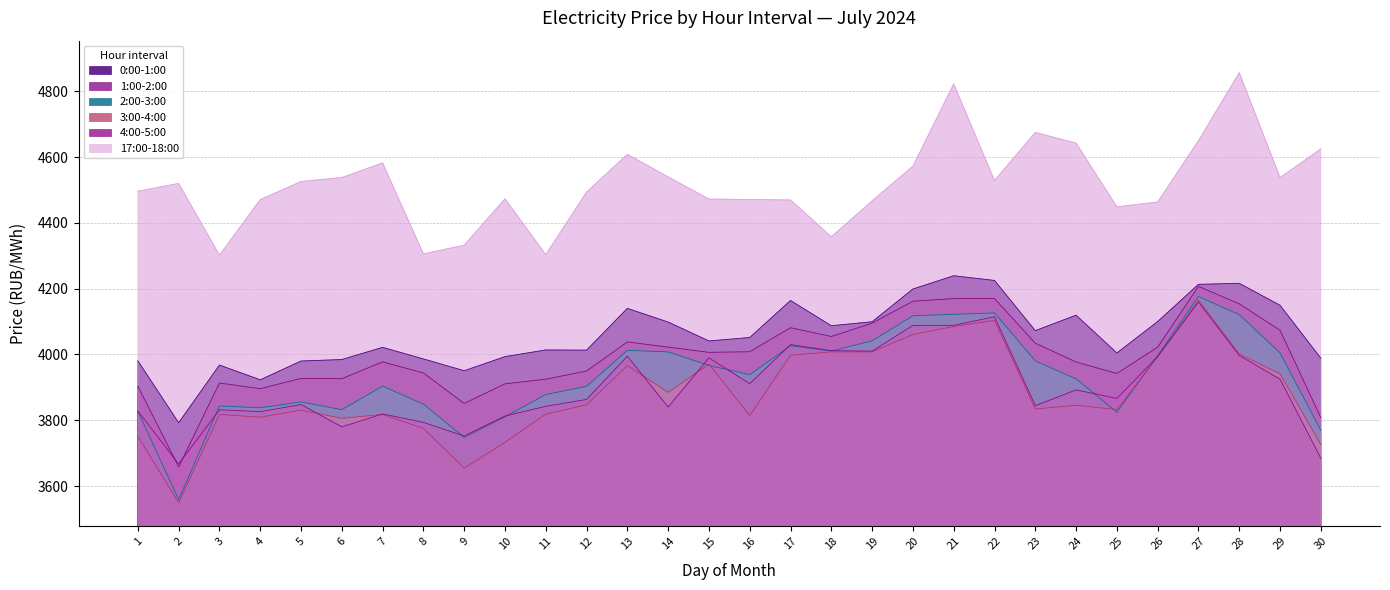

Reading left to right, transcribe all the data shown in this chart.

0:00-1:00: 1=3980.7	2=3792.4	3=3967.8	4=3923.0	5=3980.1	6=3984.5	7=4021.6	8=3986.4	9=3950.5	10=3993.4	11=4013.7	12=4013.1	13=4140.1	14=4098.5	15=4041.0	16=4051.6	17=4164.0	18=4087.3	19=4099.4	20=4199.0	21=4239.2	22=4225.0	23=4072.4	24=4119.4	25=4004.5	26=4100.1	27=4213.2	28=4216.3	29=4149.5	30=3988.6
1:00-2:00: 1=3903.8	2=3658.3	3=3913.1	4=3896.0	5=3927.2	6=3926.5	7=3977.5	8=3943.7	9=3851.2	10=3910.7	11=3924.8	12=3949.6	13=4038.1	14=4022.2	15=4006.4	16=4008.3	17=4081.3	18=4054.6	19=4095.2	20=4161.9	21=4169.9	22=4169.9	23=4034.2	24=3976.9	25=3942.2	26=4022.4	27=4206.9	28=4153.8	29=4073.6	30=3807.7
2:00-3:00: 1=3827.2	2=3558.8	3=3843.4	4=3837.9	5=3855.7	6=3832.2	7=3903.7	8=3848.8	9=3747.8	10=3810.7	11=3878.1	12=3903.1	13=4012.5	14=4007.7	15=3966.5	16=3938.6	17=4026.7	18=4010.4	19=4041.5	20=4117.5	21=4122.2	22=4126.2	23=3980.6	24=3925.6	25=3824.3	26=3996.6	27=4176.1	28=4121.0	29=4004.9	30=3768.9
3:00-4:00: 1=3751.8	2=3548.7	3=3817.5	4=3809.3	5=3830.7	6=3805.9	7=3817.7	8=3775.1	9=3654.4	10=3732.8	11=3818.7	12=3847.0	13=3966.2	14=3884.8	15=3970.7	16=3814.2	17=3997.6	18=4007.8	19=4007.8	20=4060.8	21=4085.0	22=4103.5	23=3834.2	24=3845.4	25=3832.4	26=3992.9	27=4165.2	28=4001.4	29=3941.3	30=3726.3
4:00-5:00: 1=3828.2	2=3667.2	3=3831.9	4=3826.2	5=3847.8	6=3780.0	7=3819.2	8=3793.6	9=3752.1	10=3812.8	11=3842.4	12=3863.2	13=3994.8	14=3840.1	15=3989.6	16=3911.2	17=4029.8	18=4011.6	19=4010.2	20=4088.3	21=4088.5	22=4114.6	23=3844.3	24=3892.3	25=3866.3	26=3993.8	27=4159.5	28=3997.0	29=3924.8	30=3684.4
17:00-18:00: 1=4496.2	2=4519.9	3=4301.9	4=4470.8	5=4525.8	6=4537.9	7=4582.2	8=4305.7	9=4332.1	10=4473.3	11=4303.2	12=4493.7	13=4608.5	14=4539.8	15=4472.6	16=4471.0	17=4469.7	18=4357.6	19=4467.1	20=4572.3	21=4822.4	22=4528.9	23=4675.0	24=4642.6	25=4448.8	26=4463.4	27=4649.8	28=4856.8	29=4538.0	30=4624.7